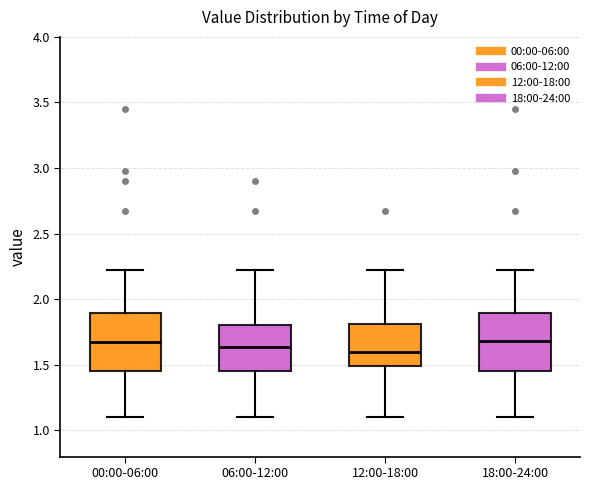

Reading left to right, read every box against the y-axis: the position of its median line, the range the box covers, and the ends of its whiskers. The values are not printed on the chart, so give them approximately, as read against the axis.

00:00-06:00: median 1.65, box 1.45 to 1.90, whiskers 1.10 to 2.20
06:00-12:00: median 1.65, box 1.45 to 1.80, whiskers 1.10 to 2.20
12:00-18:00: median 1.60, box 1.50 to 1.80, whiskers 1.10 to 2.20
18:00-24:00: median 1.70, box 1.45 to 1.90, whiskers 1.10 to 2.20